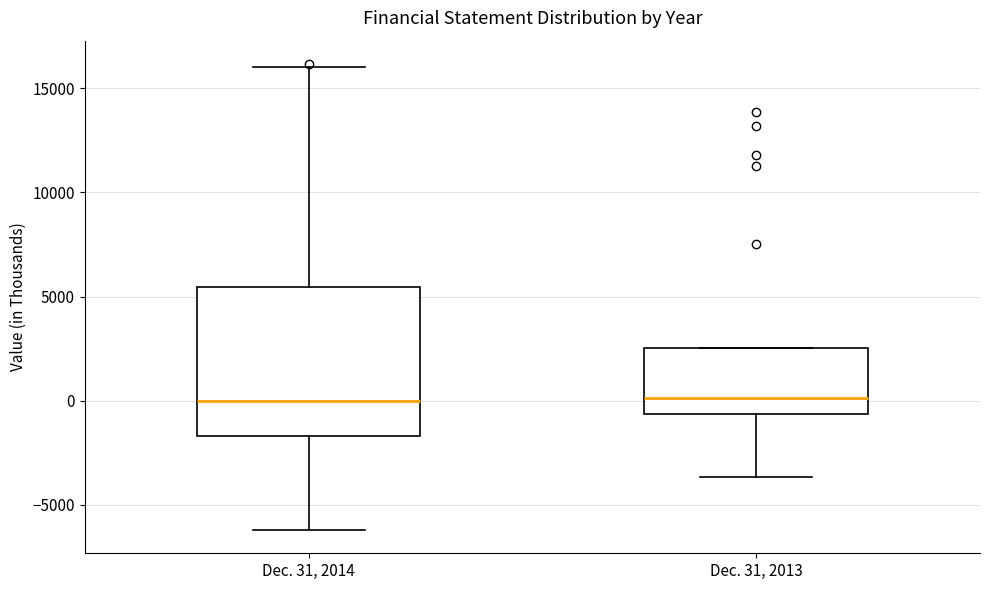

Reading left to right, transcribe this box plot: for each box, give where its median line is, the range the box spans, and where its two whiskers end, as read against the y-axis. The values are not printed on the chart, so give them approximately, as read against the axis.

Dec. 31, 2014: median 0, box -1500 to 5500, whiskers -6000 to 16000
Dec. 31, 2013: median 0, box -500 to 2500, whiskers -3500 to 2500